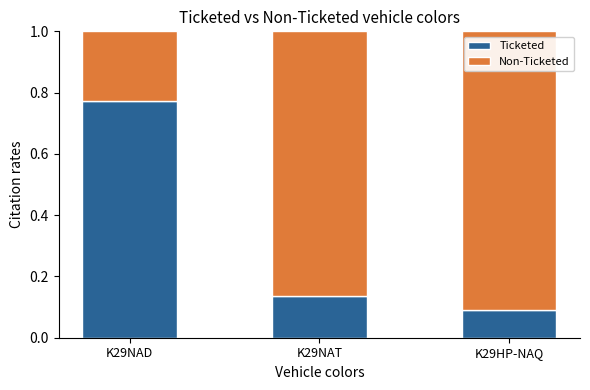

What is the sum of all Ticketed values?

1.0